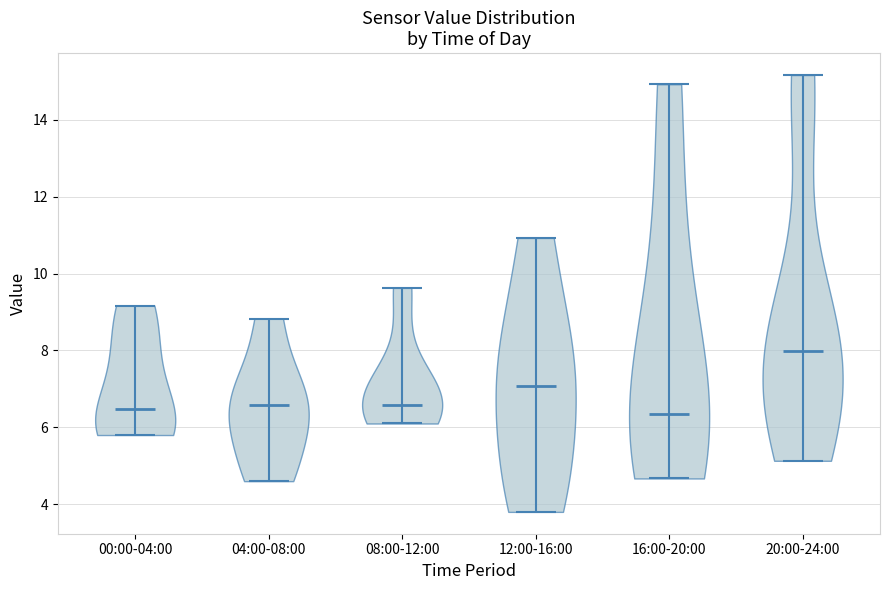

Reading left to right, read every violin against the y-axis: where its median line is, and the lowest and highest points it reaches. The values are not printed on the chart, so give them approximately, as read against the axis.

00:00-04:00: median line 6.4, lowest point 5.8, highest point 9.2
04:00-08:00: median line 6.6, lowest point 4.6, highest point 8.8
08:00-12:00: median line 6.6, lowest point 6.2, highest point 9.6
12:00-16:00: median line 7.0, lowest point 3.8, highest point 11.0
16:00-20:00: median line 6.4, lowest point 4.6, highest point 15.0
20:00-24:00: median line 8.0, lowest point 5.2, highest point 15.2